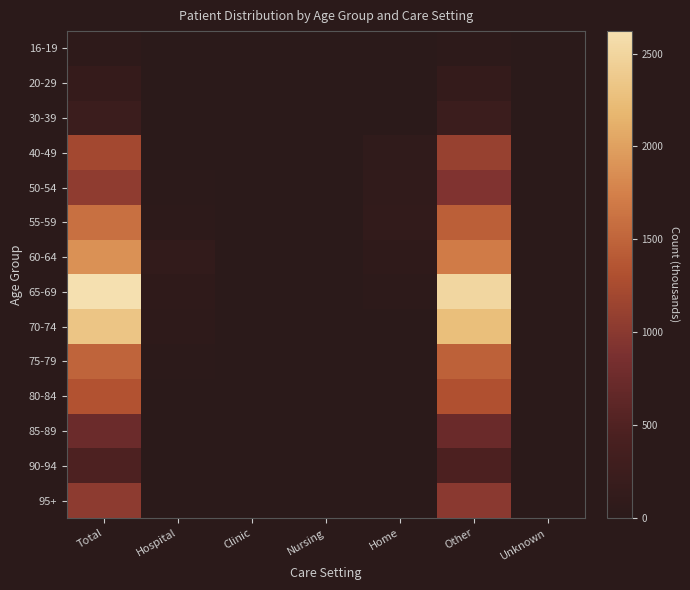

Count the number of data series in this chart.

14